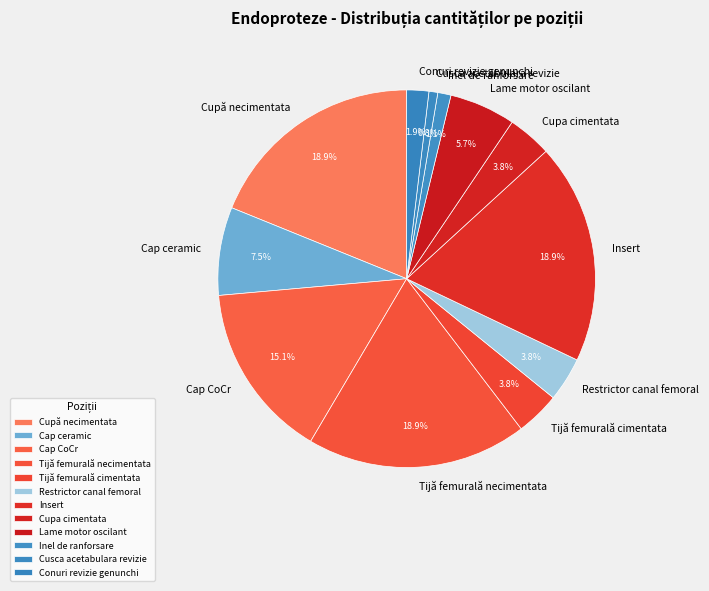

Approximately how many times larger is the value at Inel de ranforsare compared to Tijă femurală necimentata?

0.1